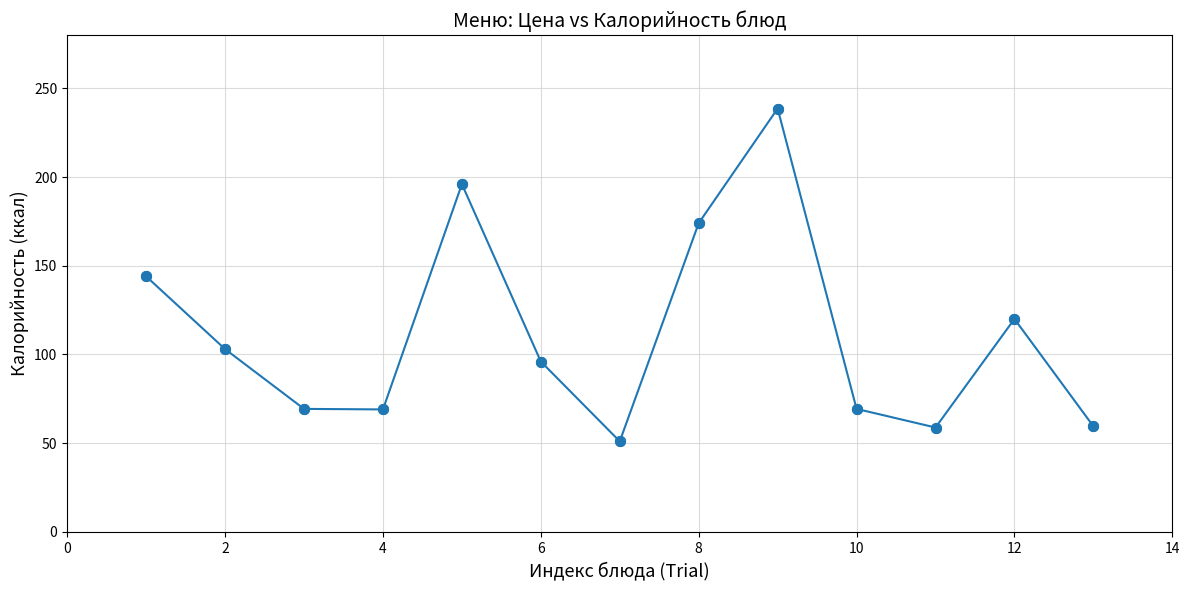

What is the value of the 1st point from the left?

144.0